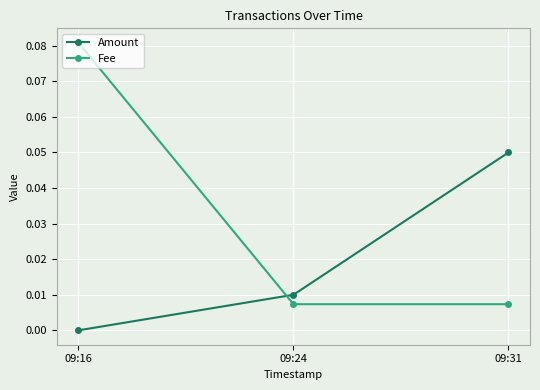

At which category does the chart reach its peak across all series?

09:16